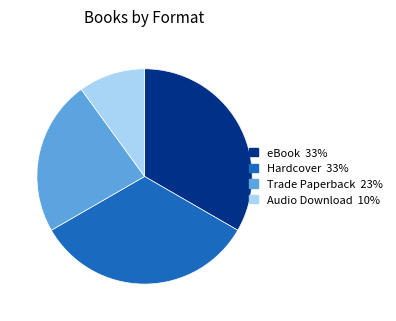

What is the smallest slice in the pie chart?

Audio Download